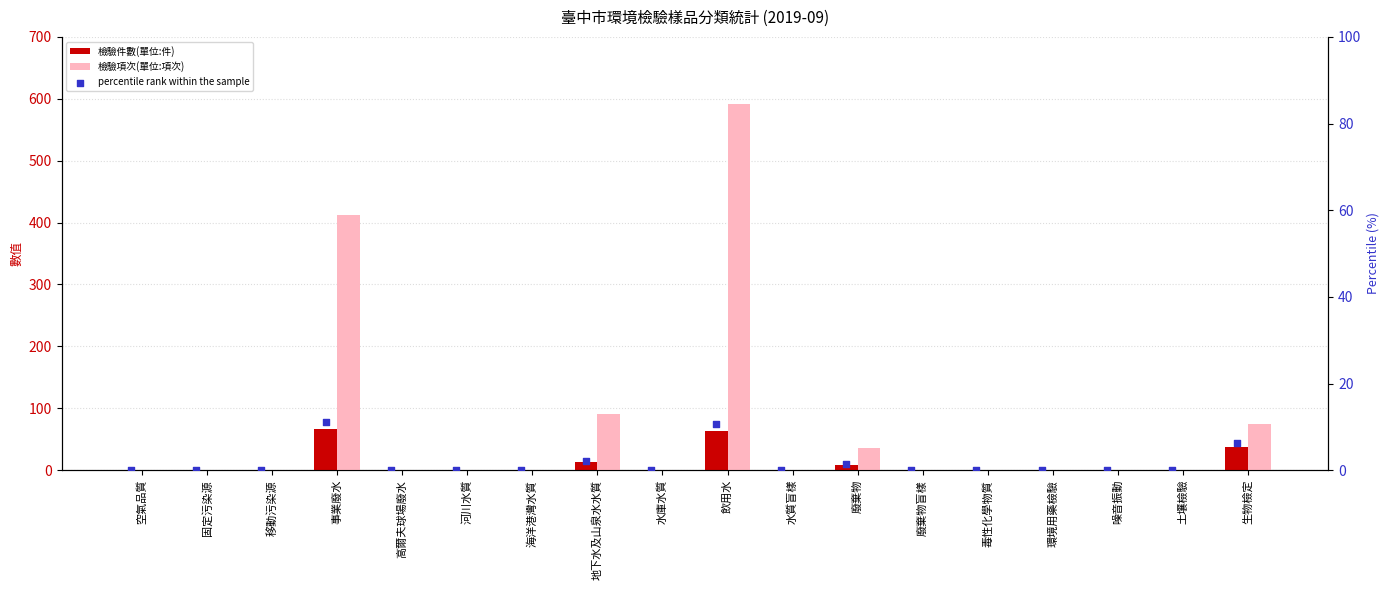

Which series has the largest total across all categories?

檢驗項次(單位:項次)